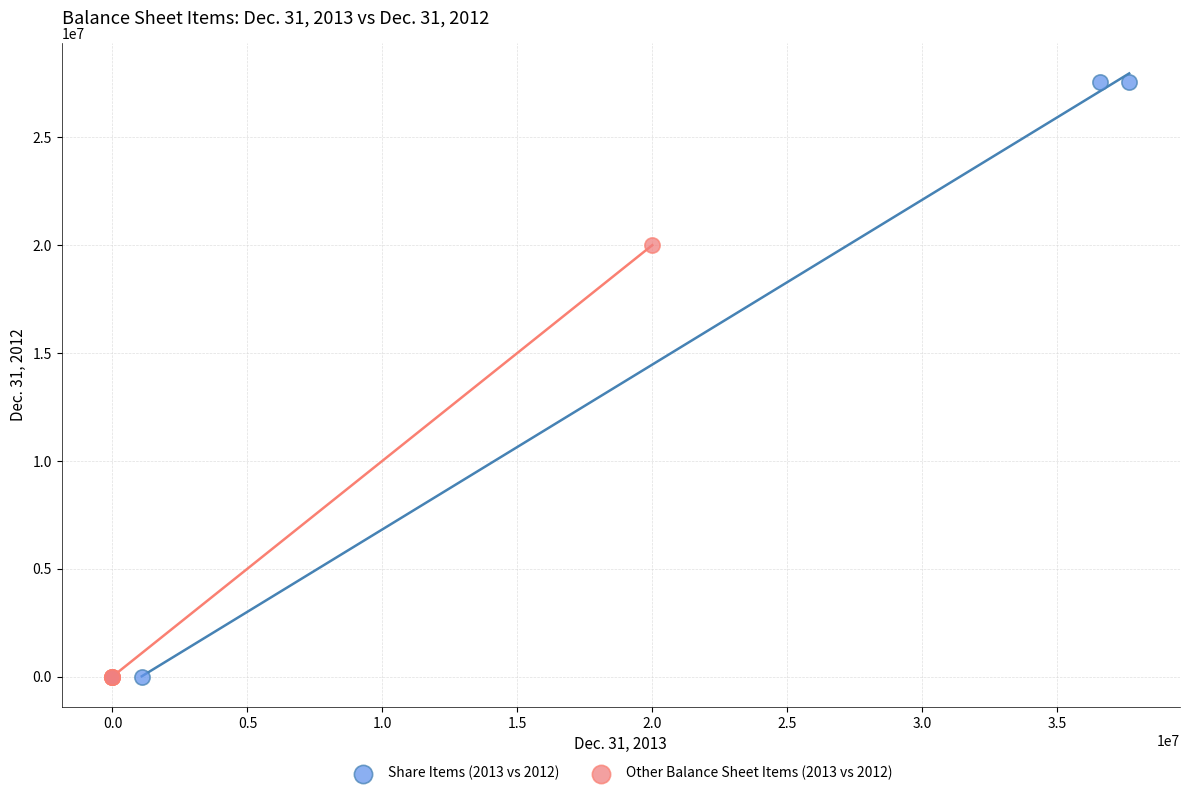

Which series has the largest Y range (max minus min)?

Share Items (2013 vs 2012)